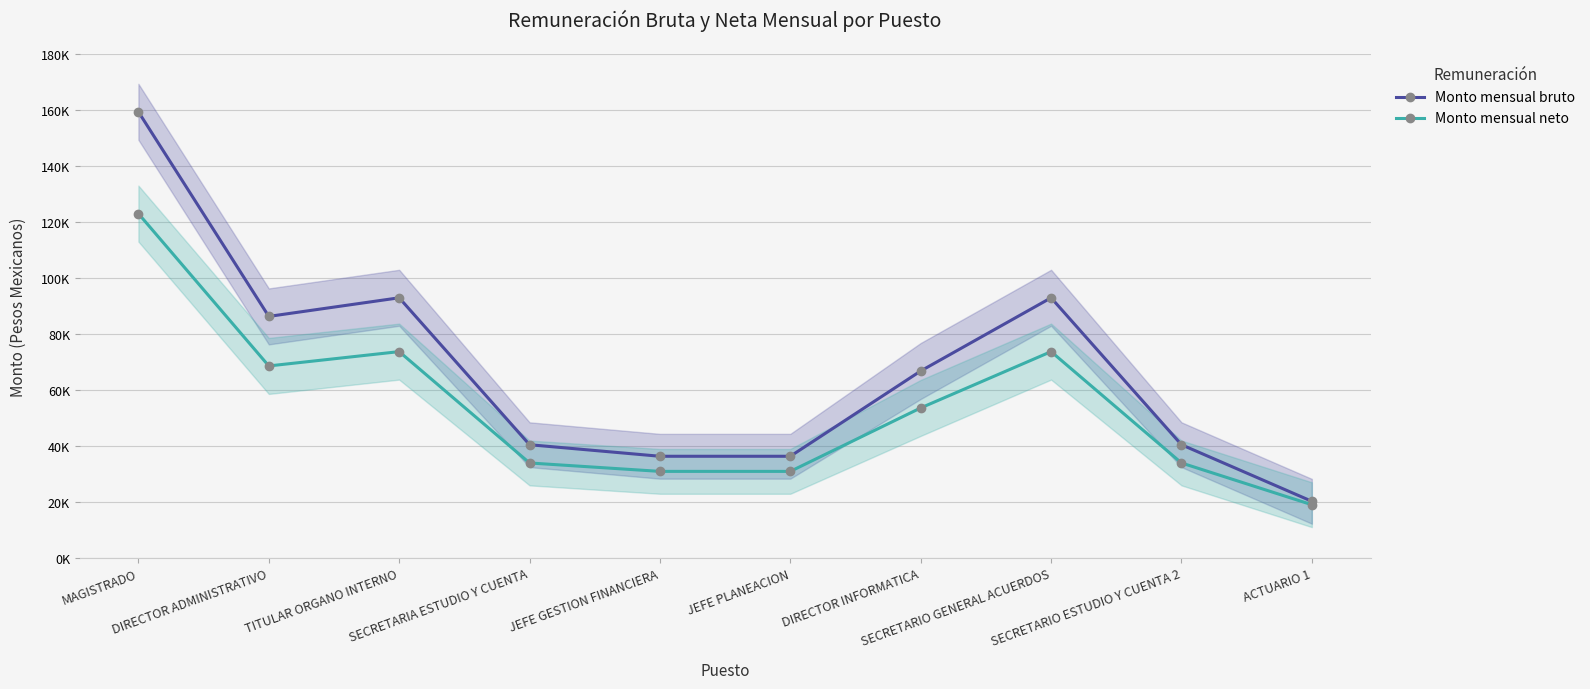

List the series in order of their overall mean, highest first.

Monto mensual bruto, Monto mensual neto